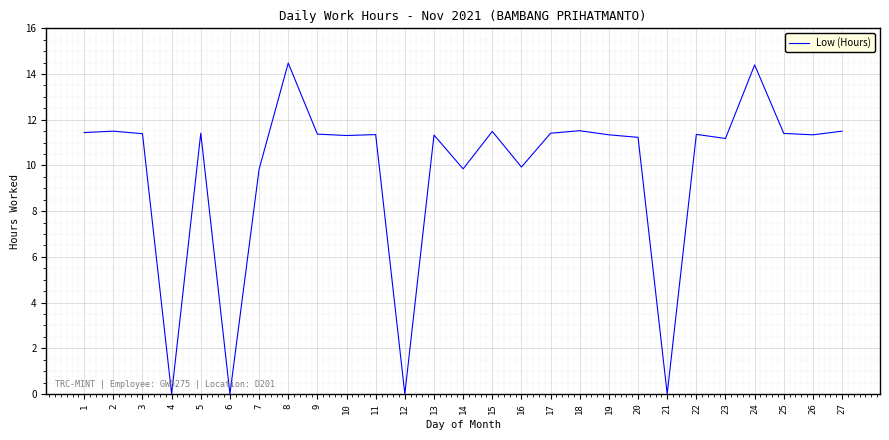

Which has a higher value, 15 or 16?

15